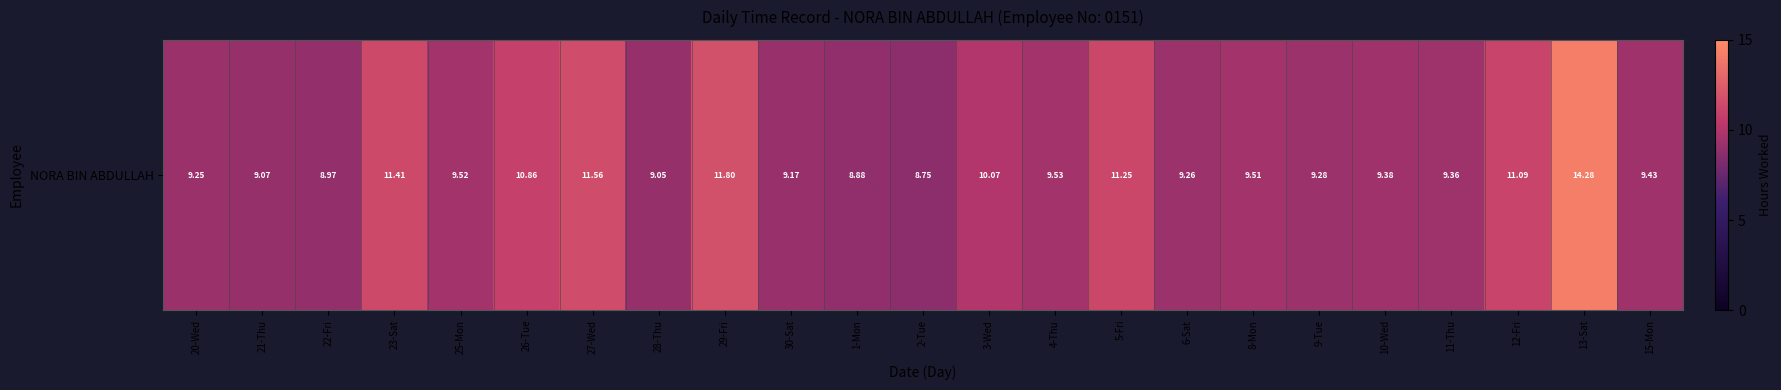

How many distinct data groups are displayed?

1